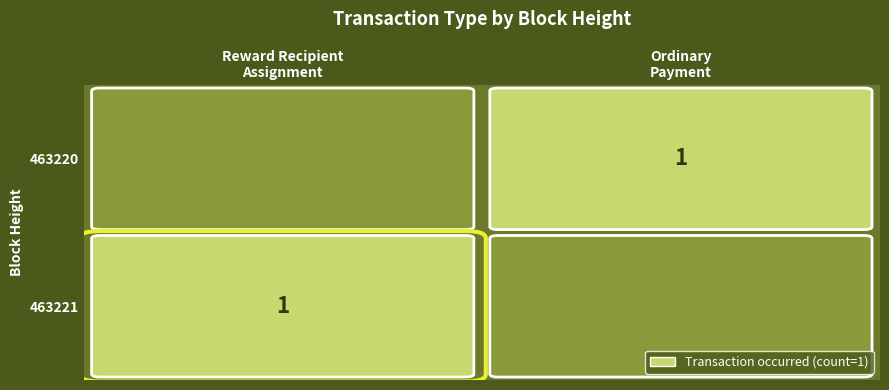

What is the total value across all series at Height_463220?

1